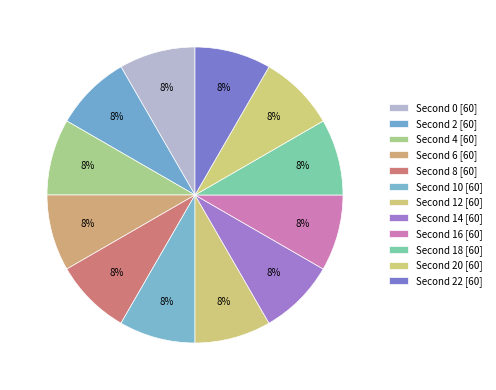

Does any single category account for the majority?

No